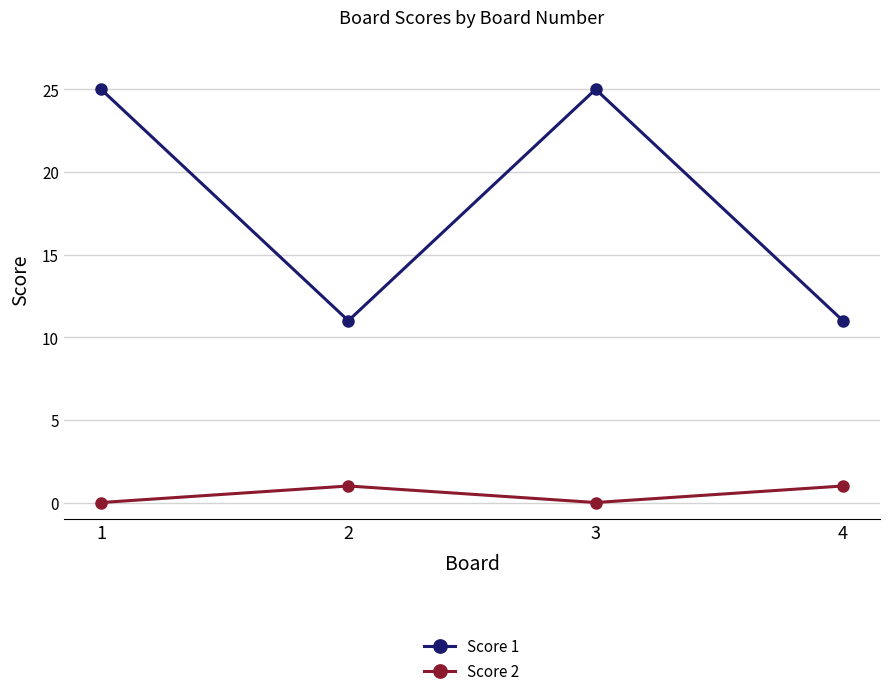

How many lines are shown in the chart?

2